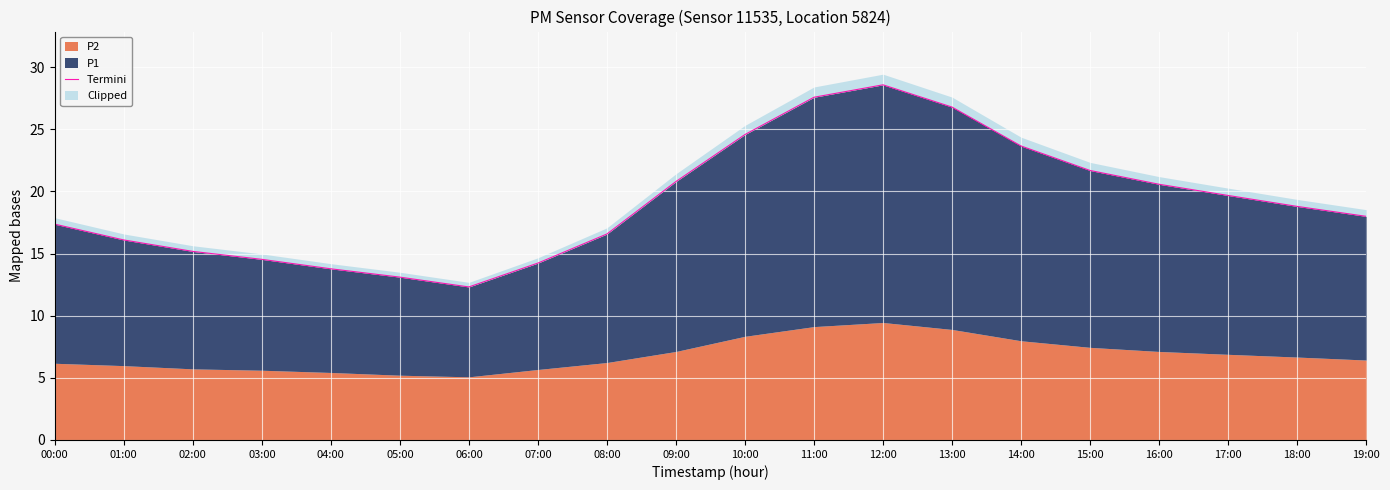

List the labels in order of value, smallest first.

06:00, 05:00, 04:00, 07:00, 03:00, 02:00, 01:00, 08:00, 00:00, 19:00, 18:00, 17:00, 16:00, 09:00, 15:00, 14:00, 10:00, 13:00, 11:00, 12:00